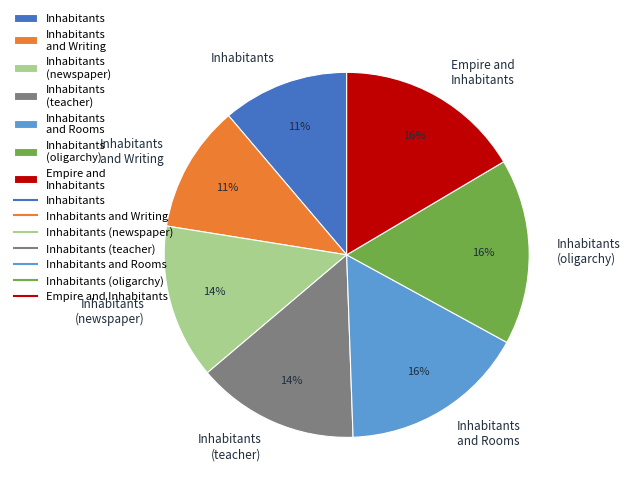

Is there a majority slice in this chart?

No